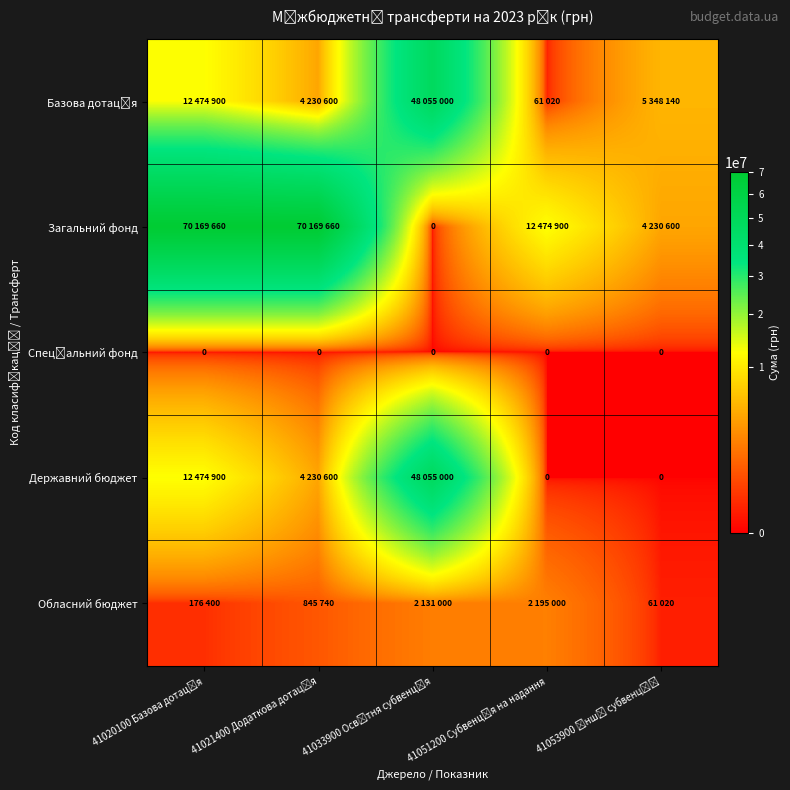

What is the difference between the maximum and minimum values in the Державний бюджет series?

48055000